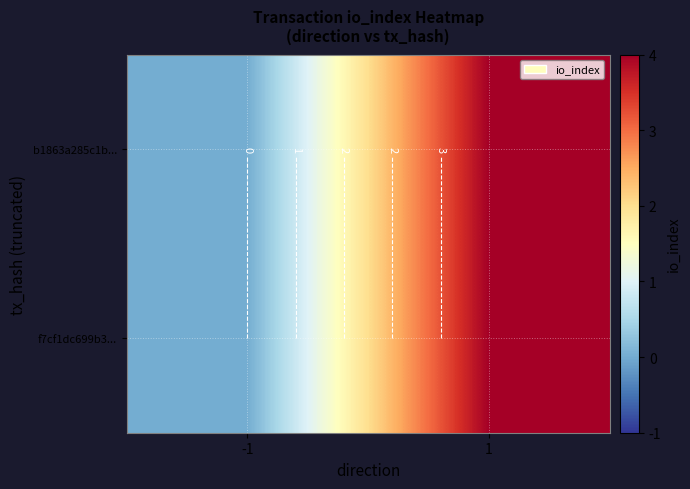

Is it true that b1863a285c1b... equals 0 at -1?

True